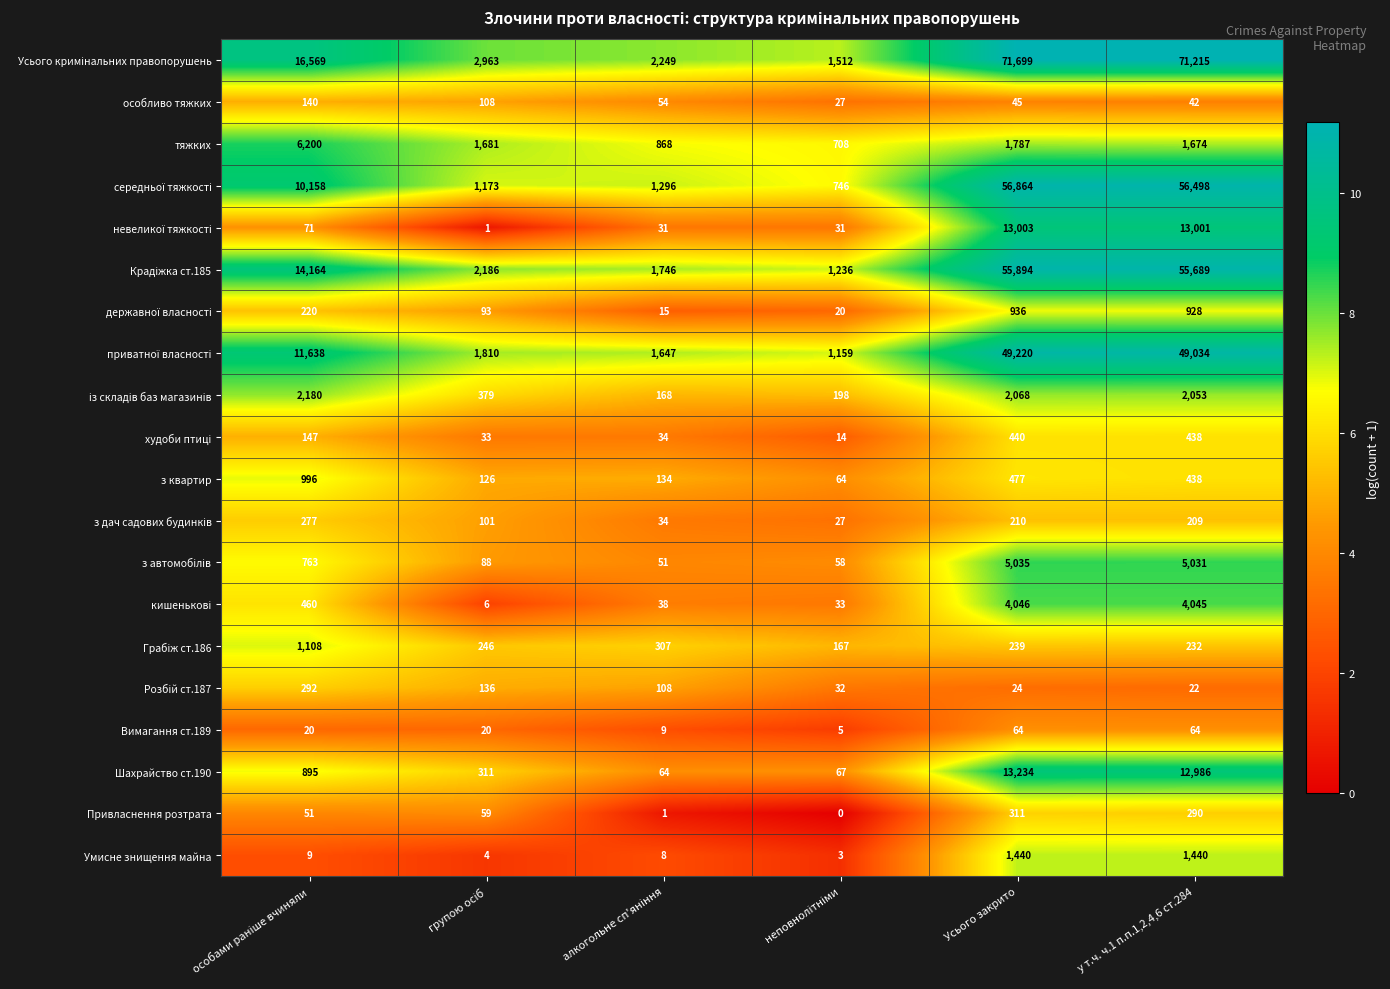

What is the difference between the maximum and second lowest values in the Привласнення розтрата series?

310